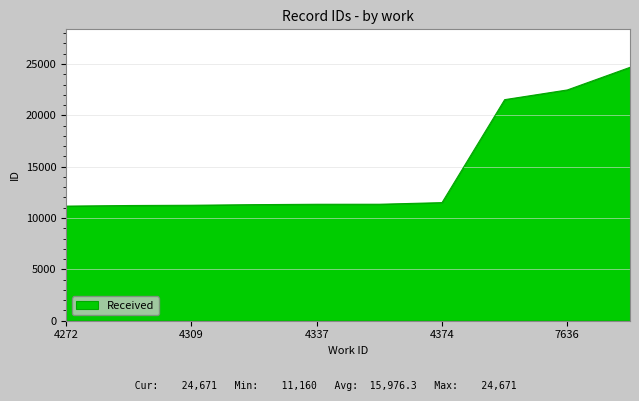

What is the maximum value shown in the chart?

24671